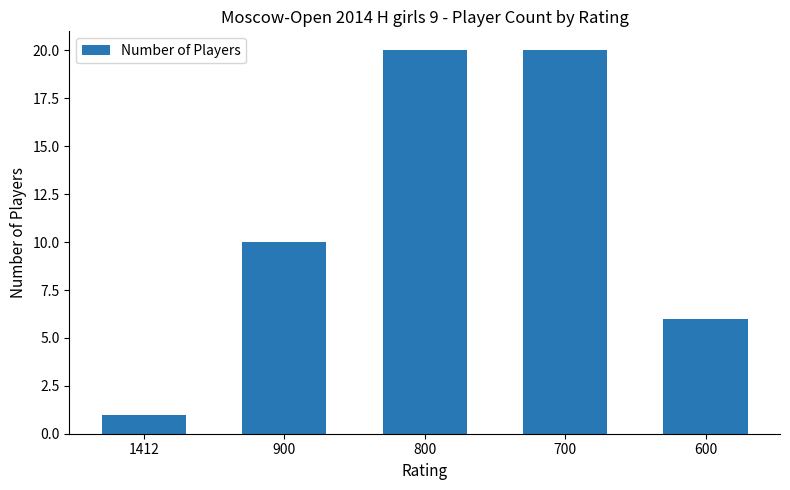

The value at 700 is 20. True or false?

True